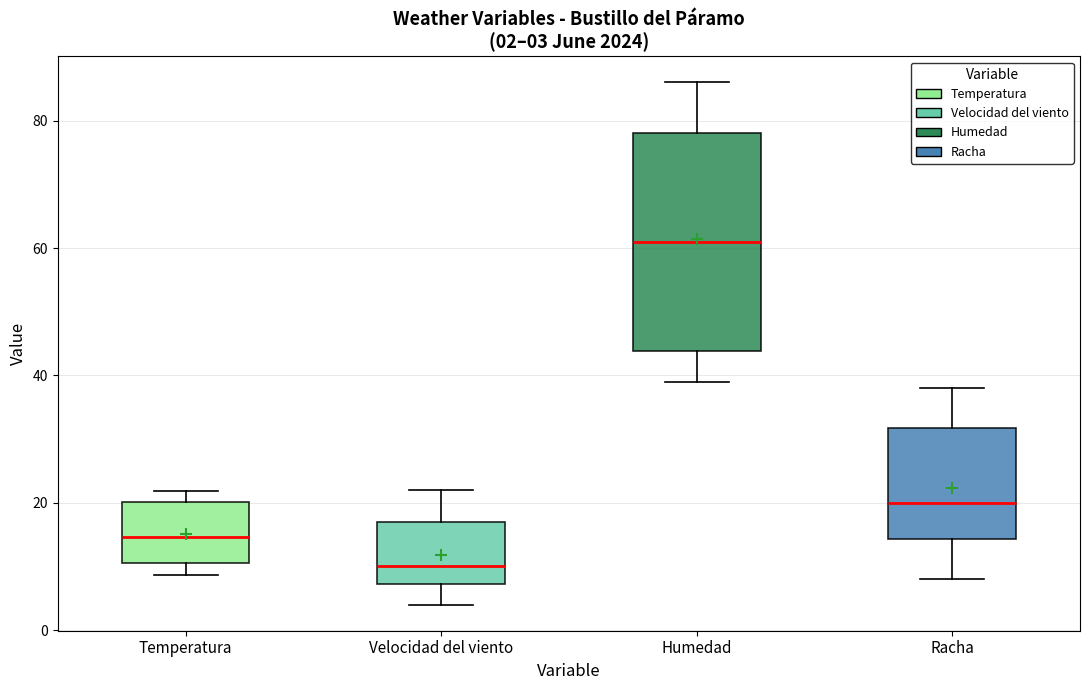

Which box is the tallest, from its lower edge to its upper edge?

Humedad